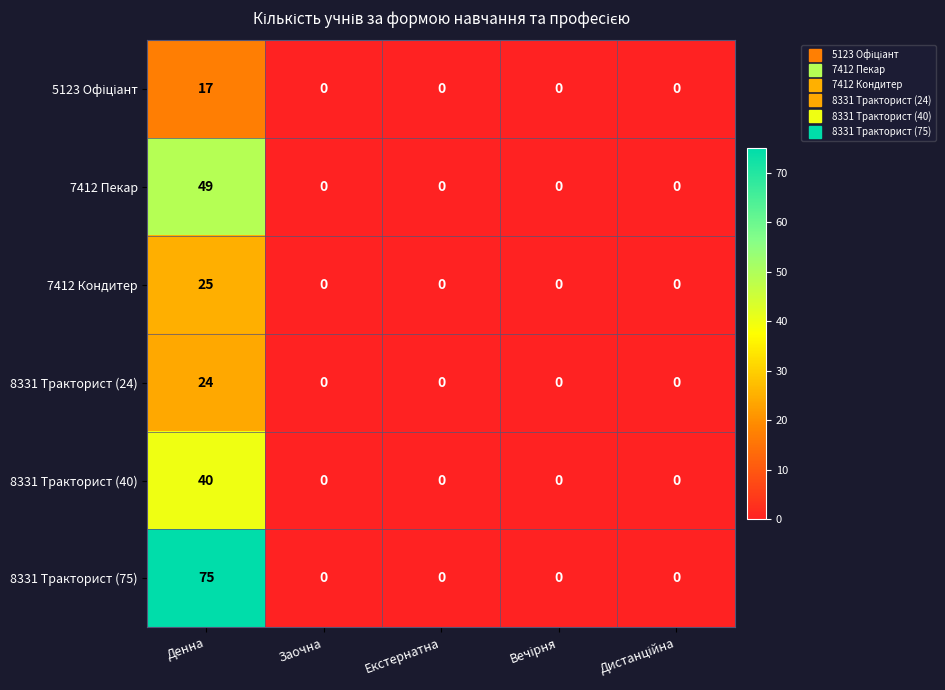

The 8331 Тракторист (24) series shows 6 at Денна. True or false?

False